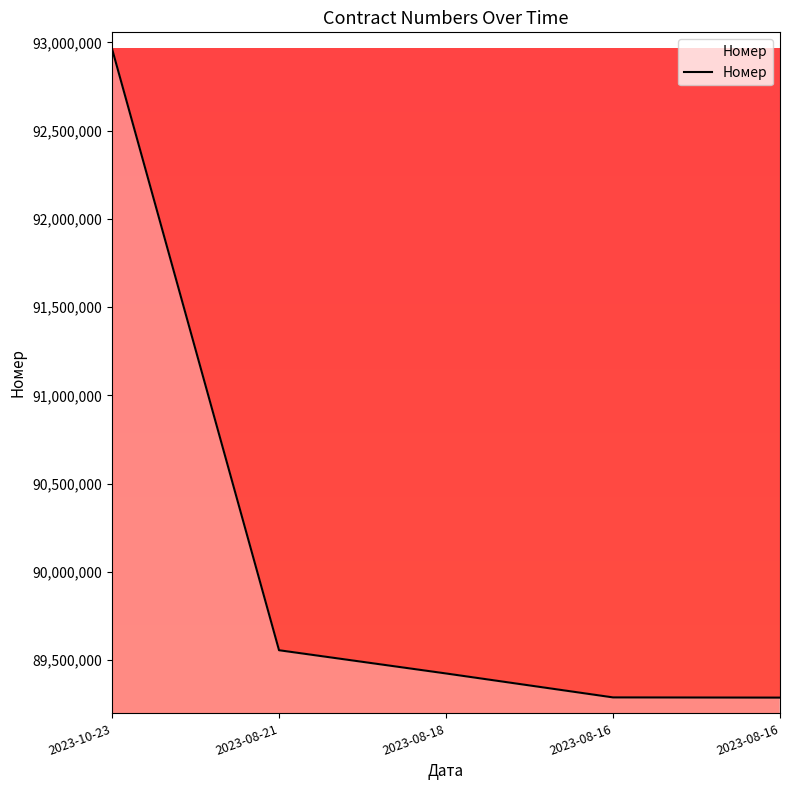

Does the chart have visible grid lines?

No